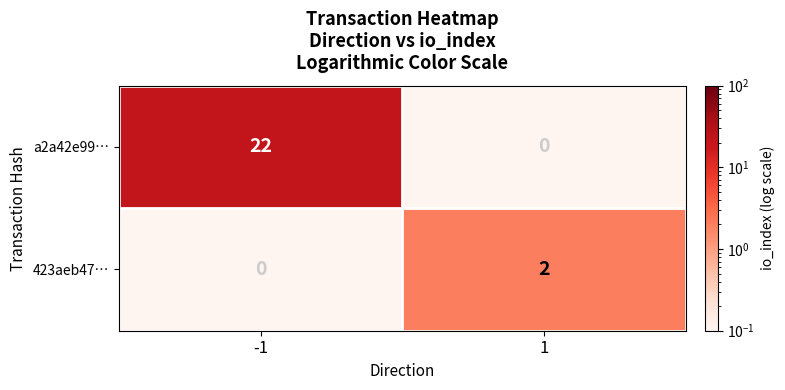

Reading left to right, extract all data points from this chart.

a2a42e99…: -1=22	1=0
423aeb47…: -1=0	1=2